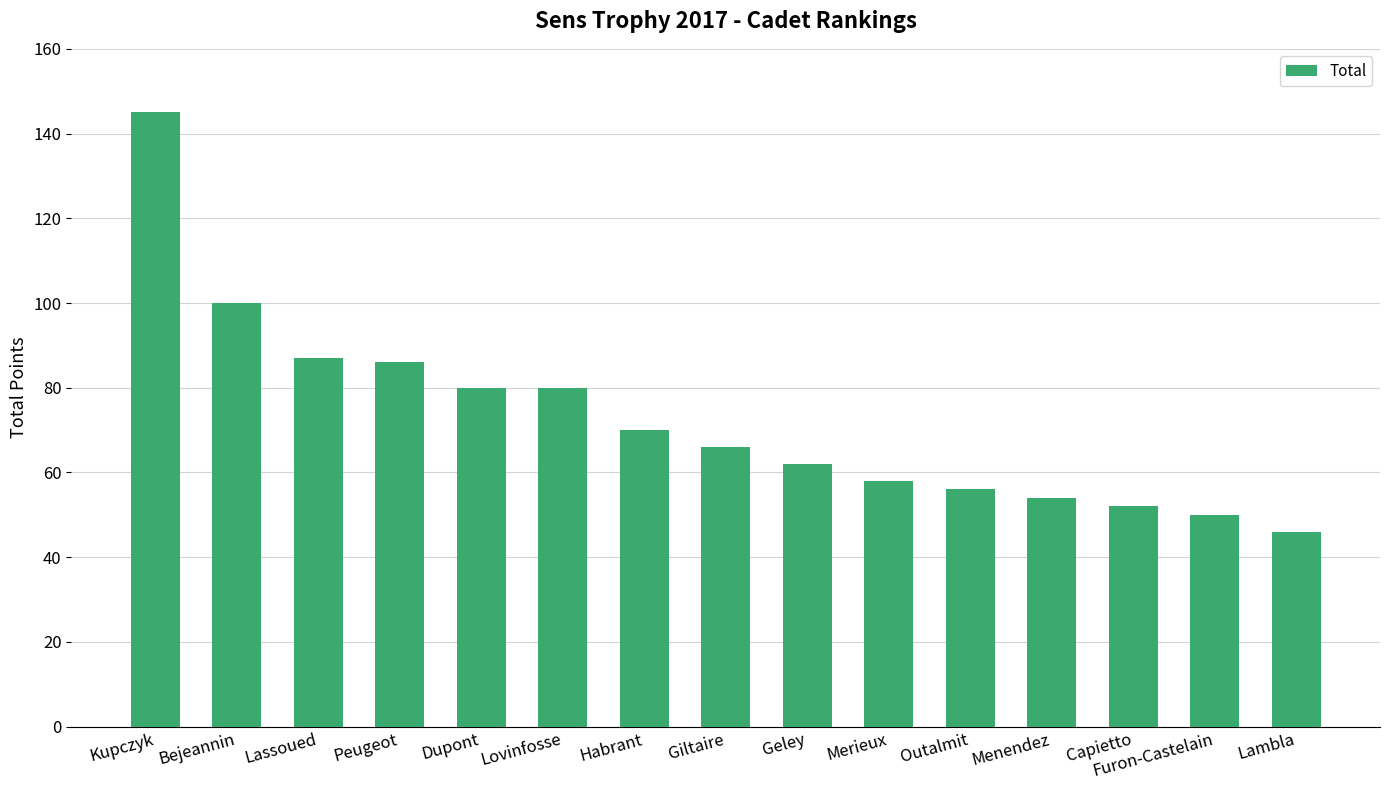

What is the minimum value shown in the chart?

46